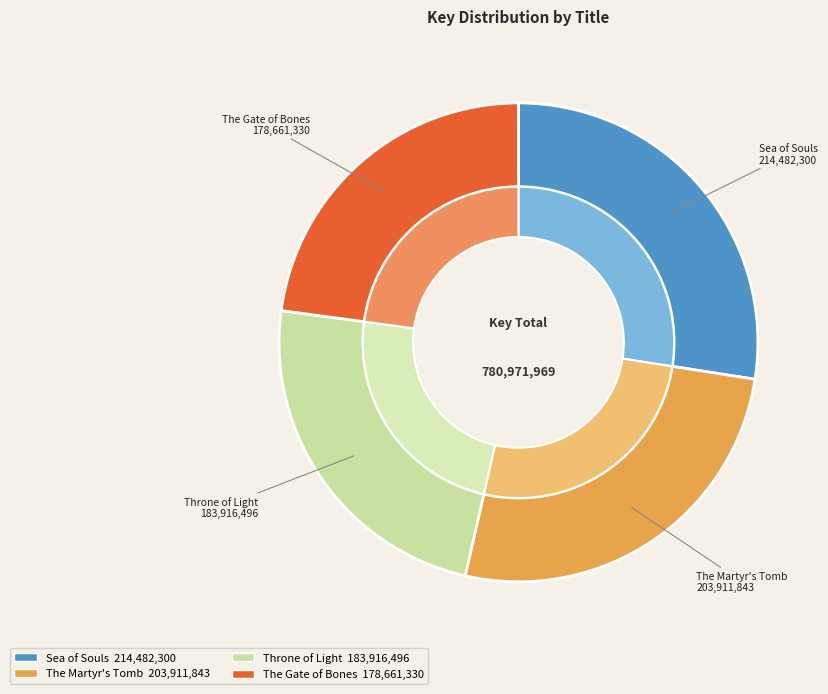

Which slice is the smallest?

The Gate of Bones